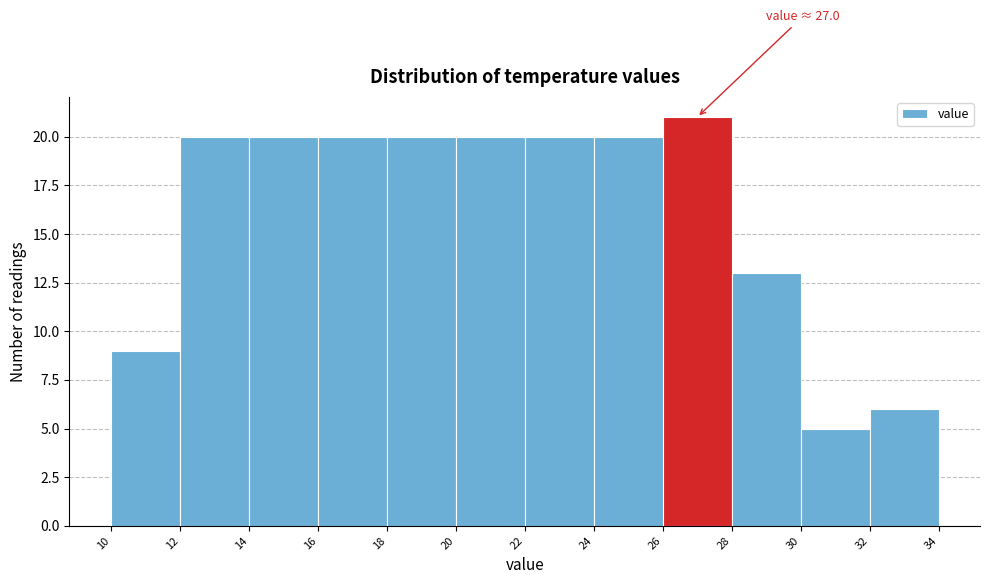

Over which range of the x-axis is the bar tallest?

26 to 28